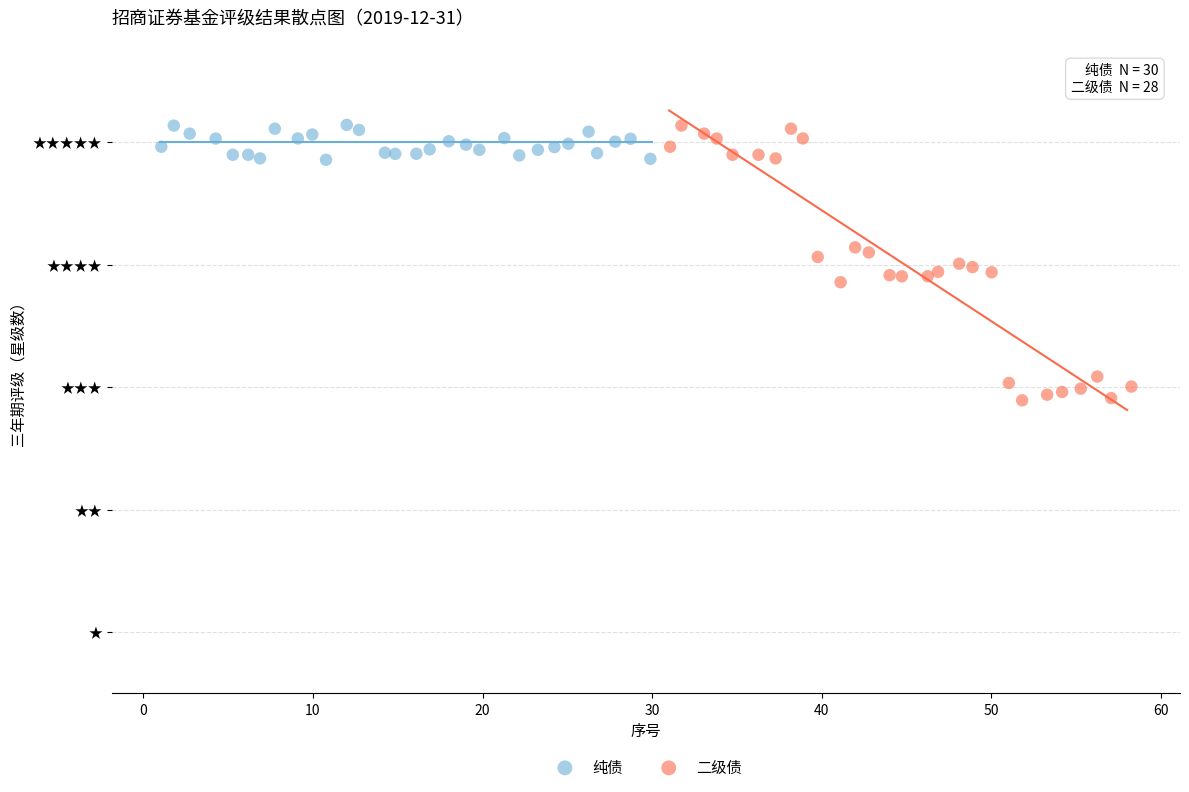

What are all the series names shown in the legend?

纯债, 二级债